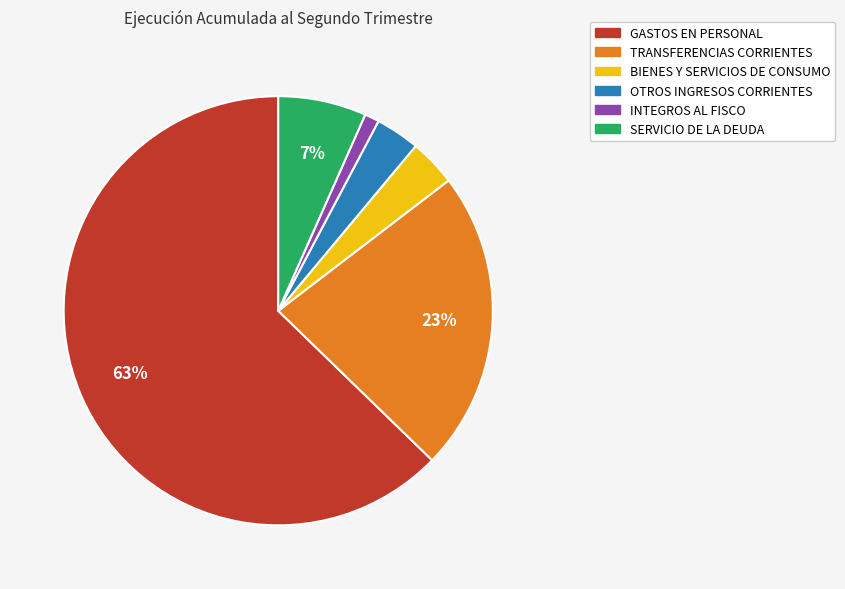

Which has a higher value, TRANSFERENCIAS CORRIENTES or GASTOS EN PERSONAL?

GASTOS EN PERSONAL